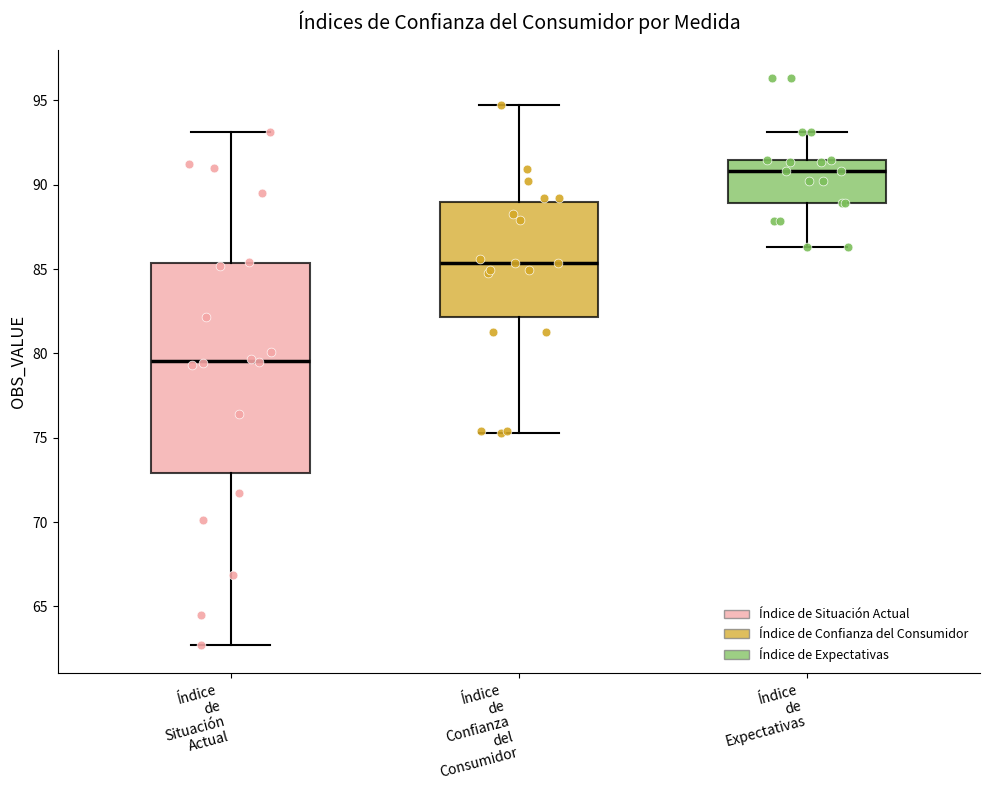

Reading left to right, read every box against the y-axis: the position of its median line, the range the box covers, and the ends of its whiskers. The values are not printed on the chart, so give them approximately, as read against the axis.

Índice de Situación Actual: median 79.5, box 73.0 to 85.5, whiskers 62.5 to 93.0
Índice de Confianza del Consumidor: median 85.5, box 82.0 to 89.0, whiskers 75.5 to 94.5
Índice de Expectativas: median 91.0, box 89.0 to 91.5, whiskers 86.5 to 93.0